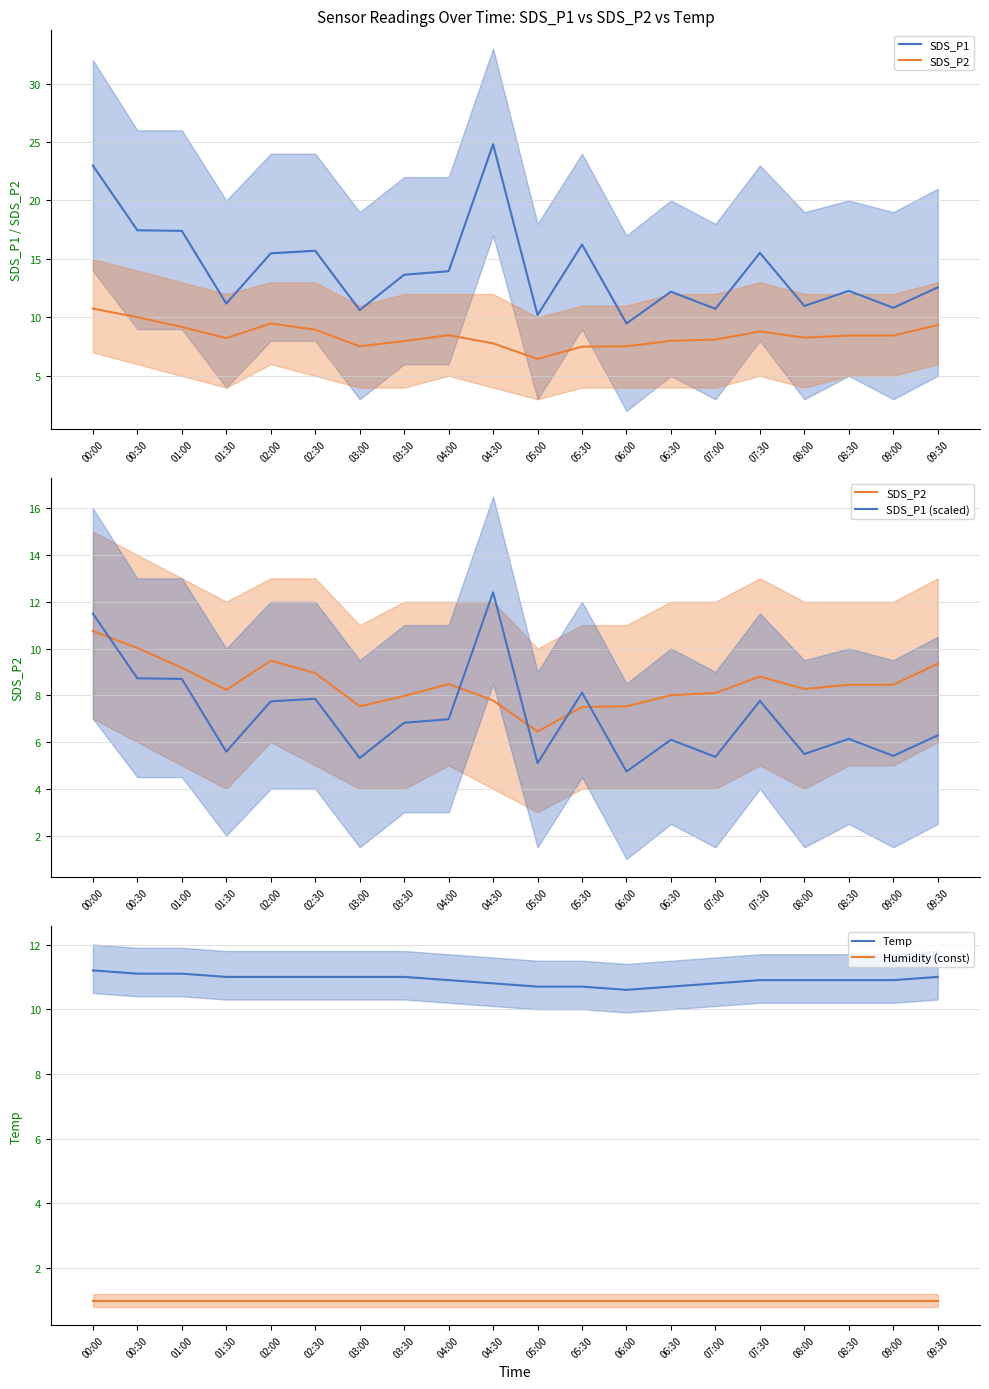

True or false: Humidity (const) and SDS_P1 intersect in this chart.

False